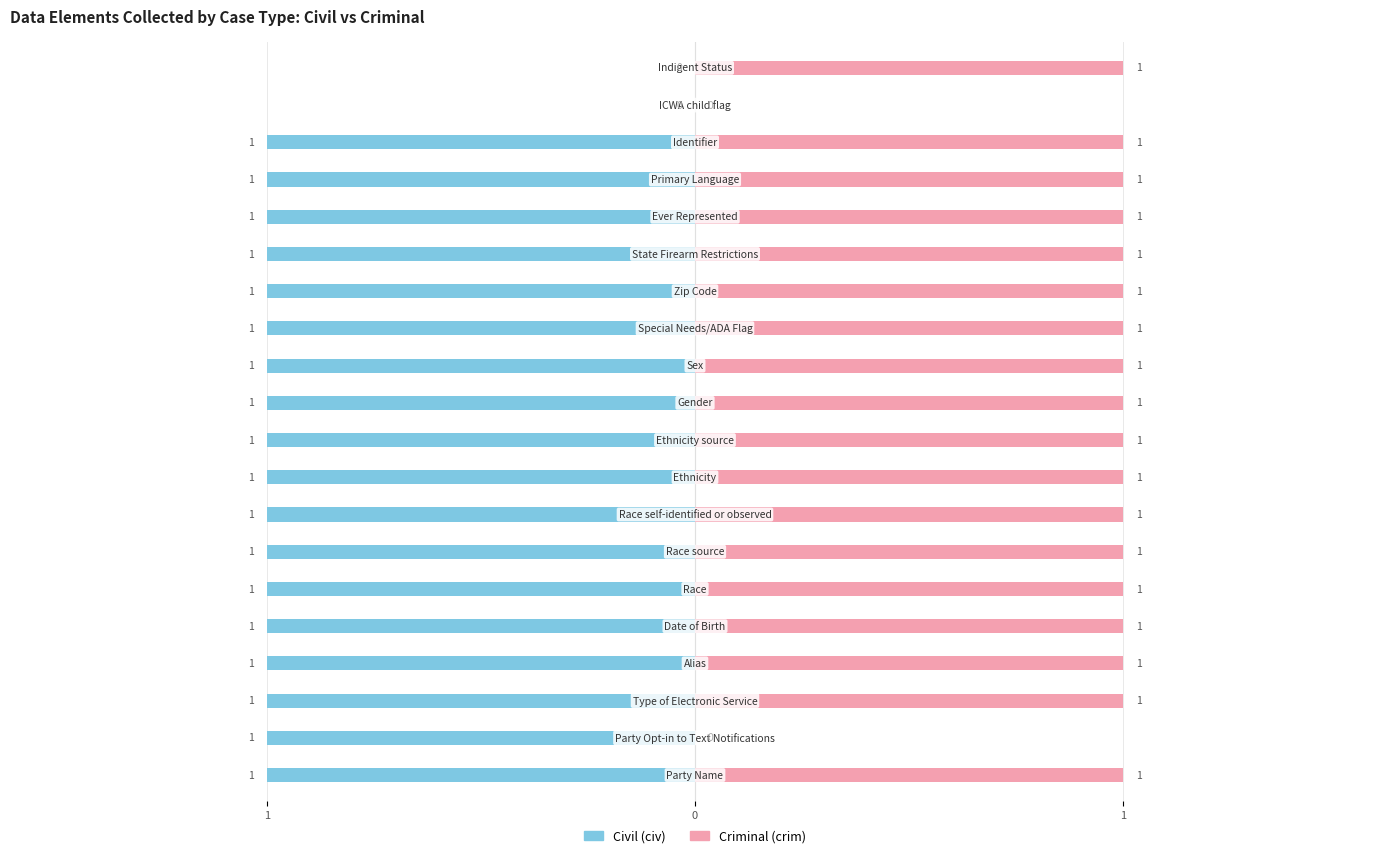

Between 11 and 17, which series saw the biggest shift?

Civil (civ)